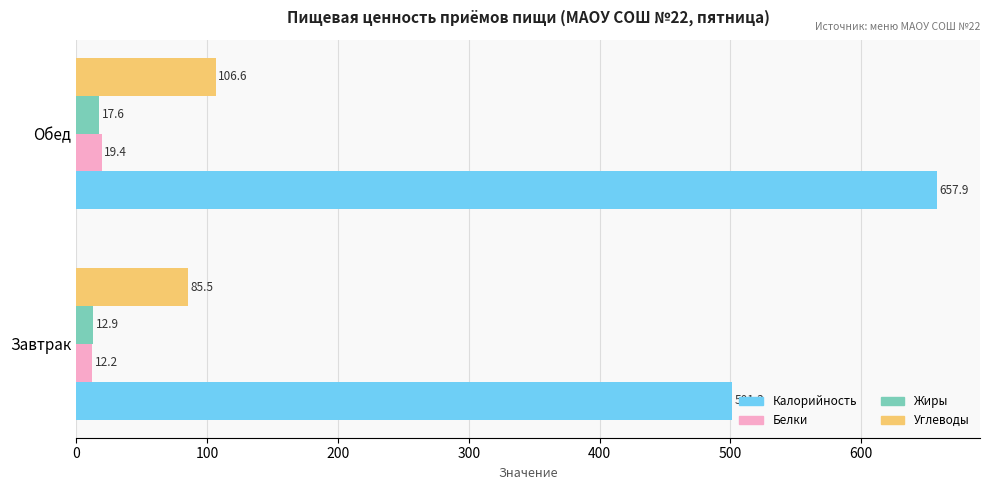

At which category does the chart reach its peak across all series?

Обед